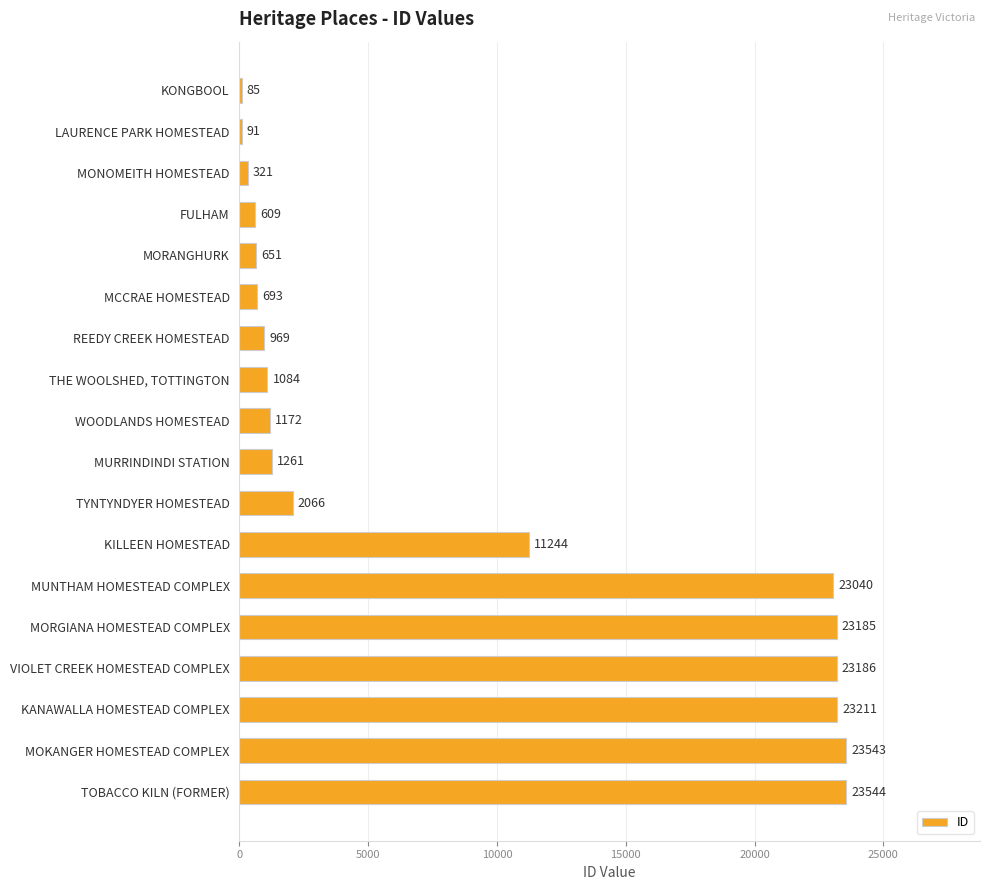

What is the maximum value shown in the chart?

23544